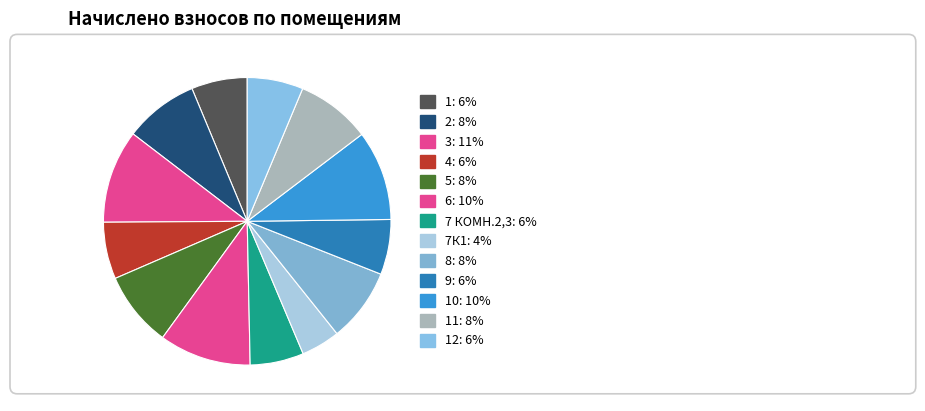

Count the number of slices in the pie.

13